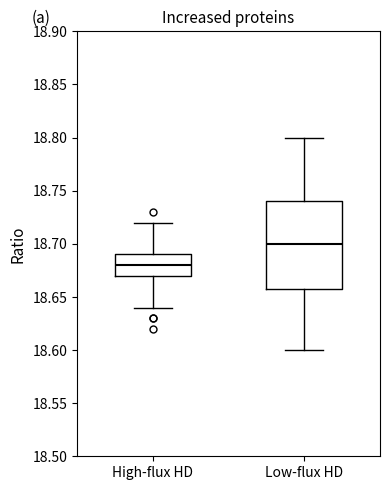

Comparing the boxes themselves (not the whiskers), which one is the tallest?

Low-flux HD